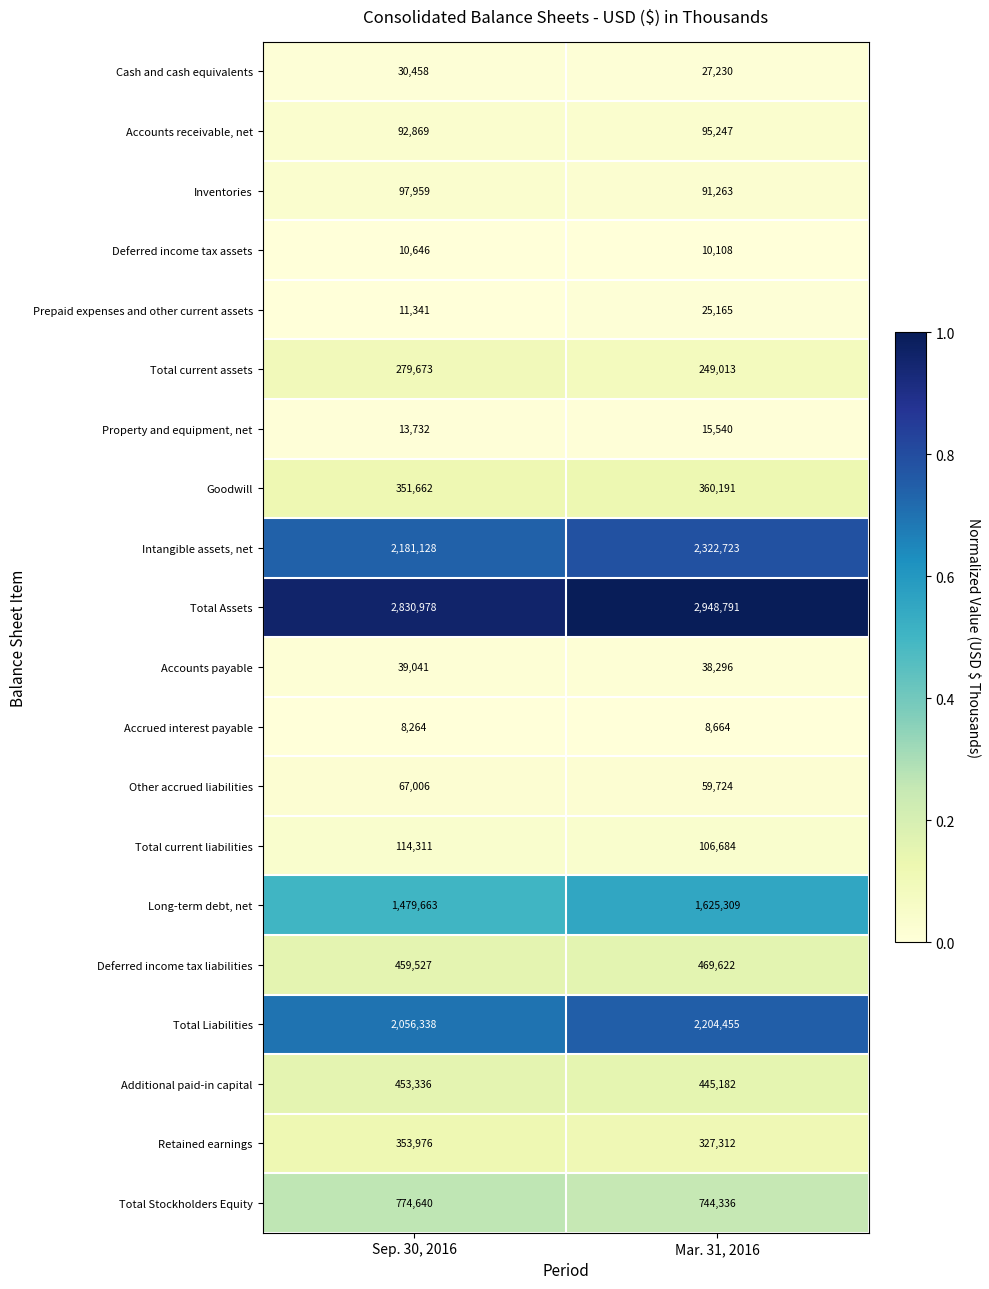

Between Sep. 30, 2016 and Mar. 31, 2016, which series saw the biggest shift?

Total Liabilities